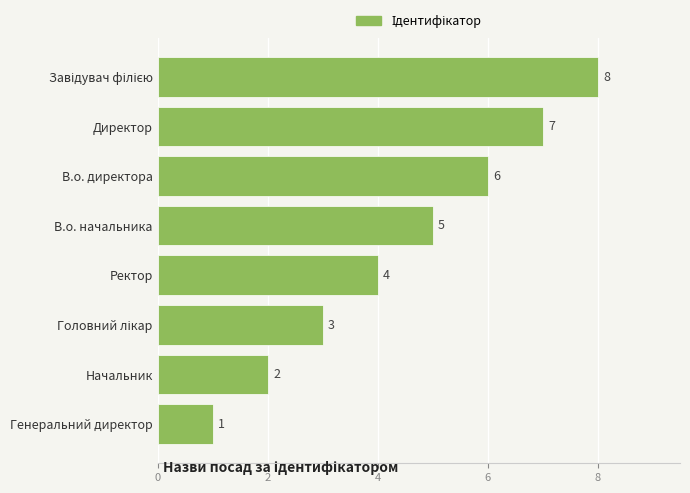

What is the sum of all values?

36